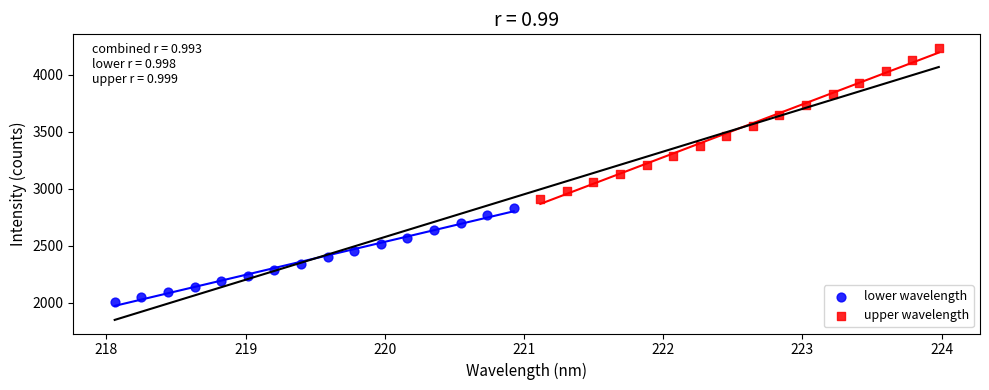

Which series has the widest spread of Y values?

upper wavelength